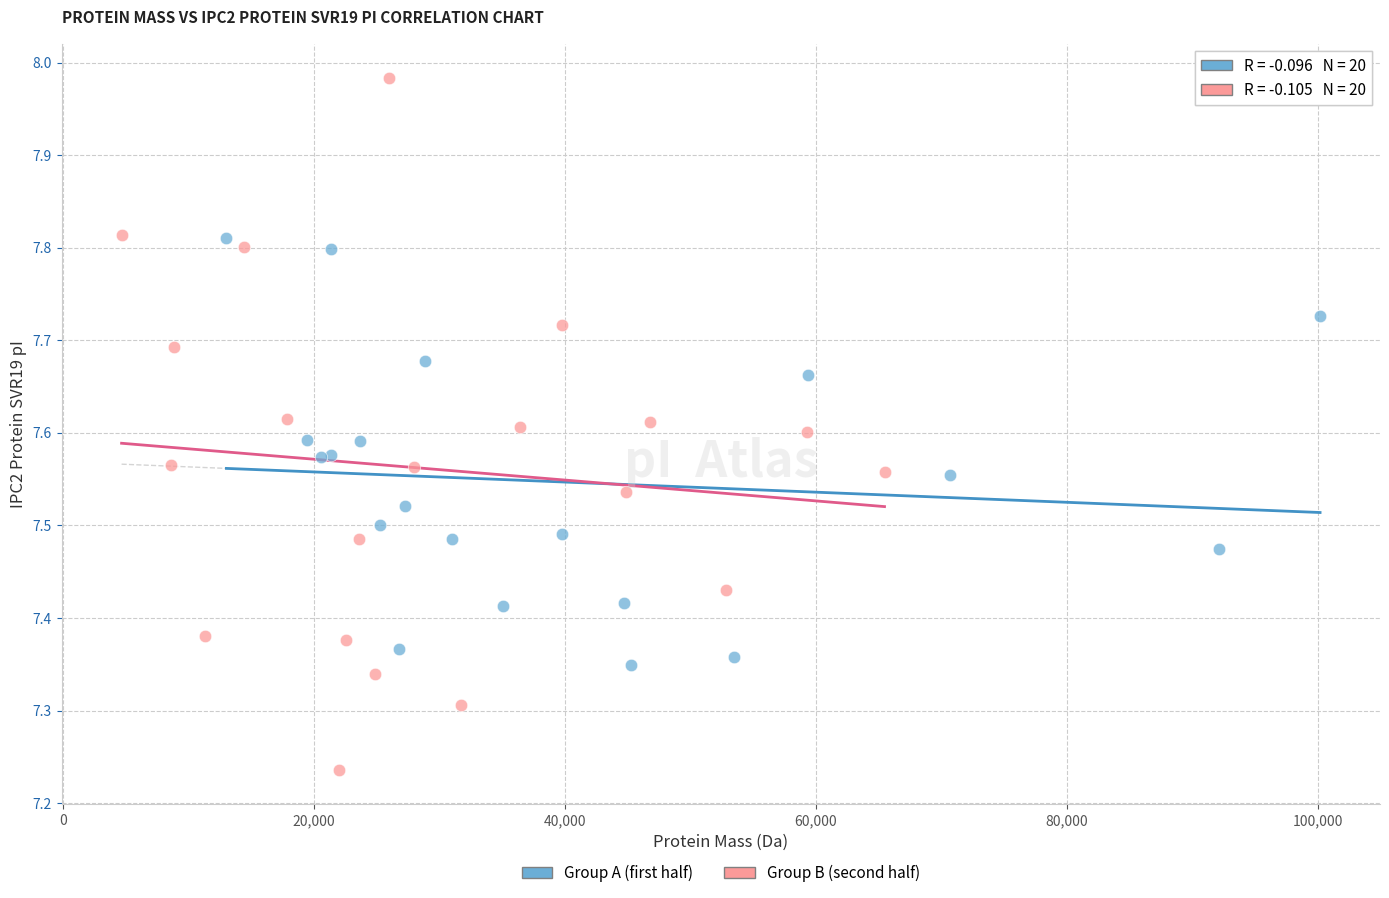

Which series has the largest Y range (max minus min)?

Group B (second half)